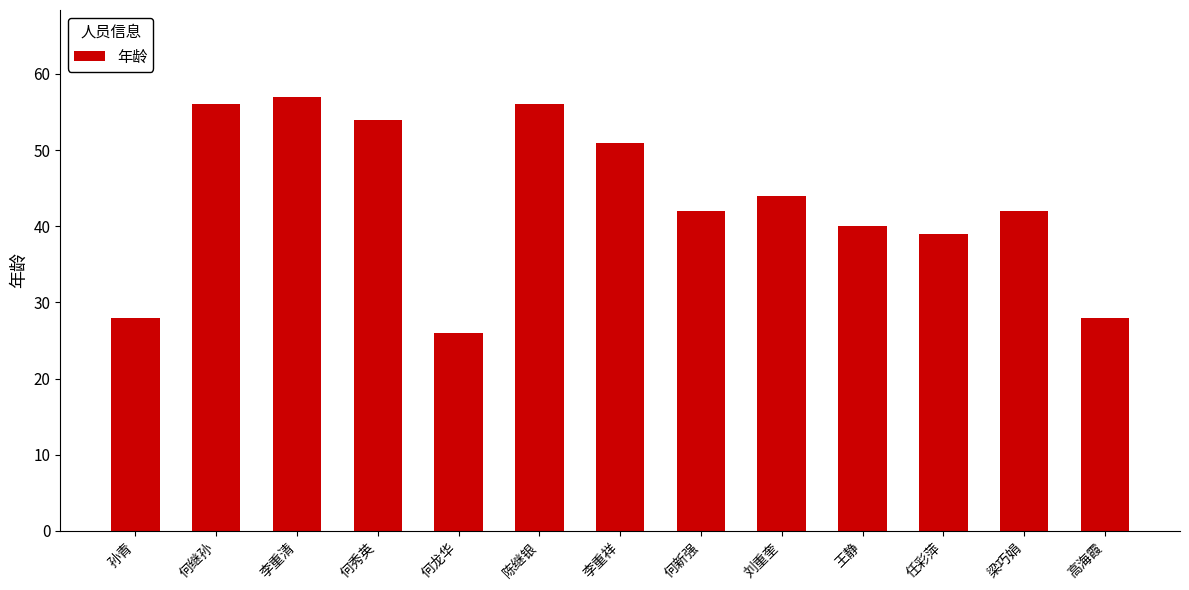

What is the value of the 3rd bar from the left?

57